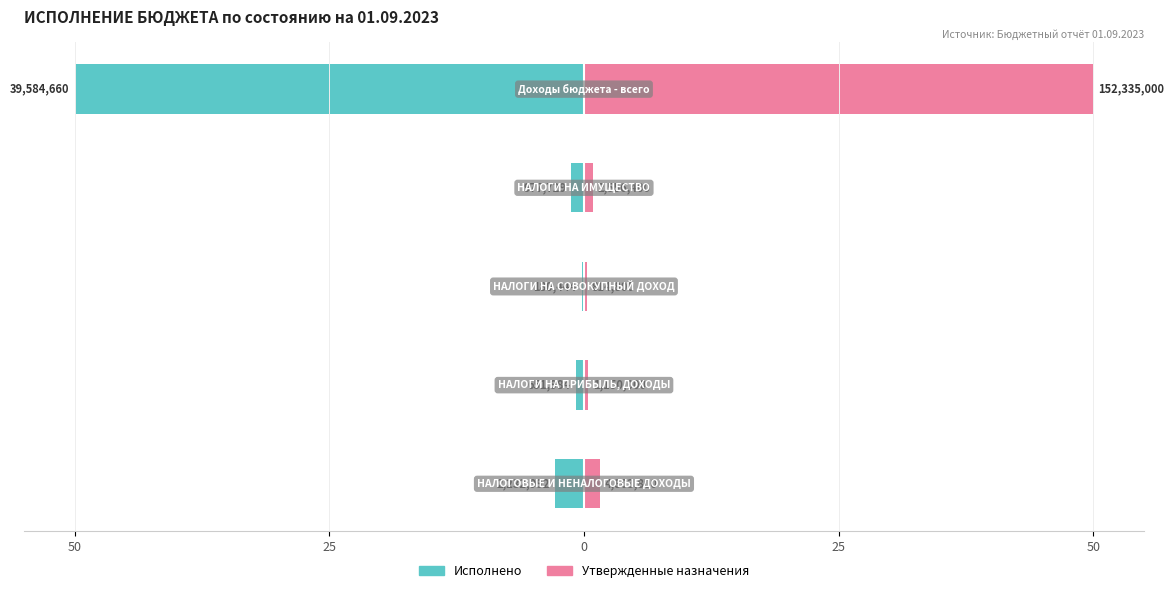

At how many categories does at least one series exceed -18?

5